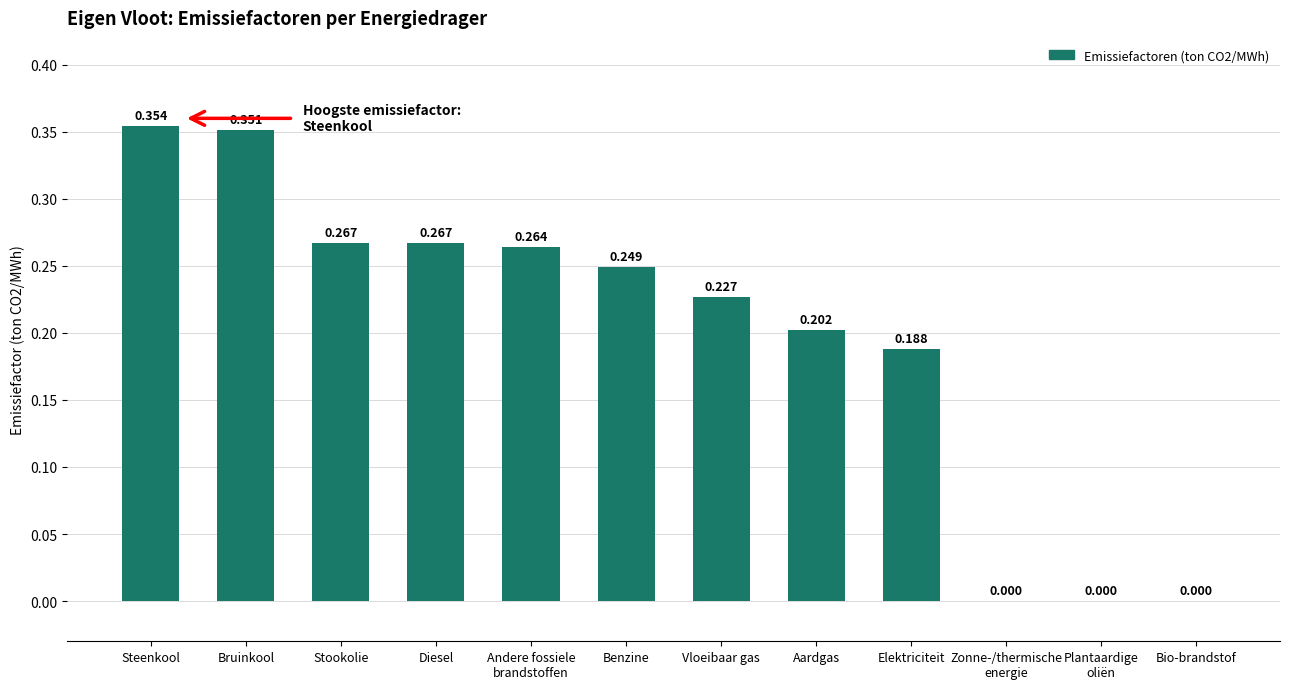

How many positive values are there?

9